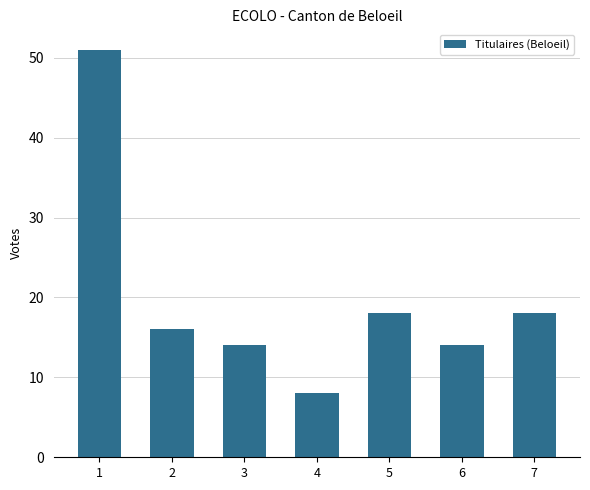

True or false: the data shows 51 at 1.

True